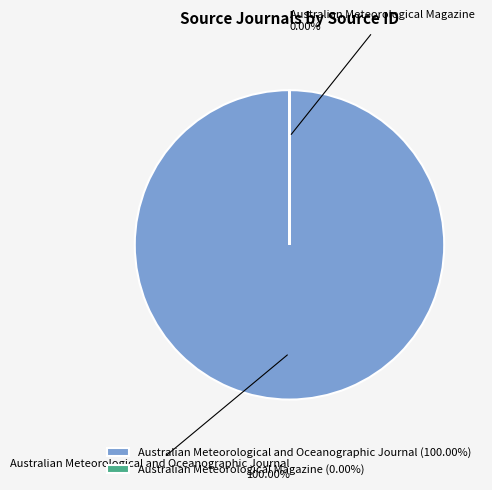

What percentage is the Australian Meteorological and Oceanographic Journal slice, to the nearest percent?

100%